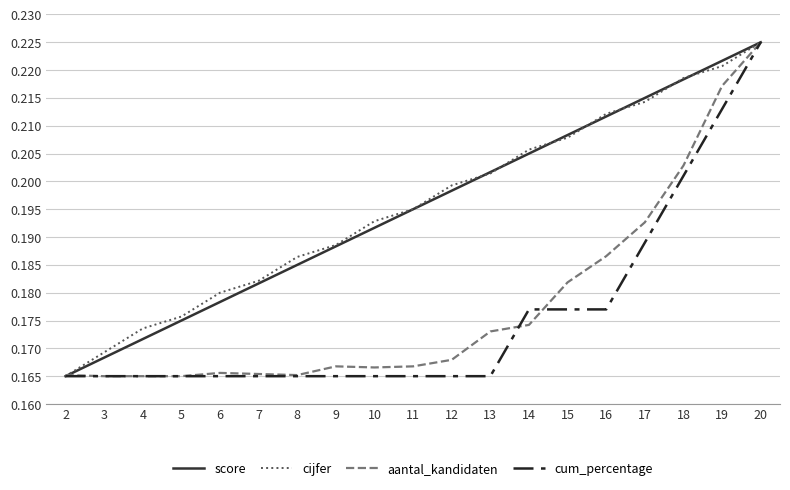

At which category does the chart reach its peak across all series?

20